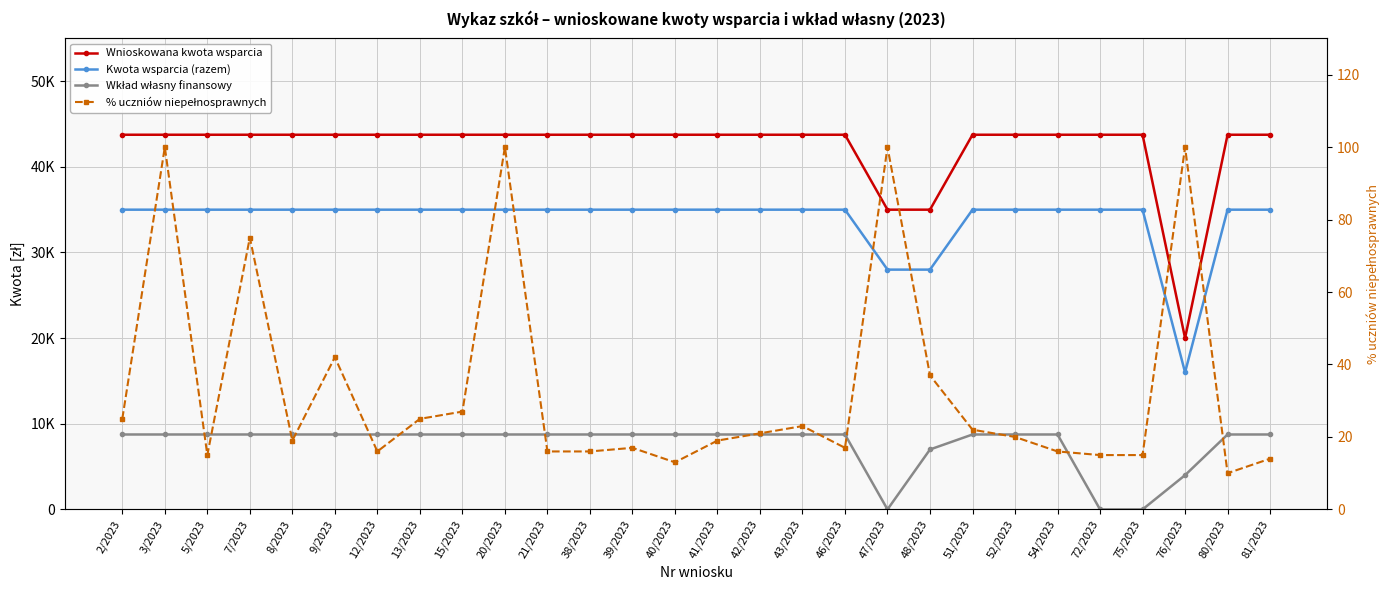

What position from the right is 51/2023?

8